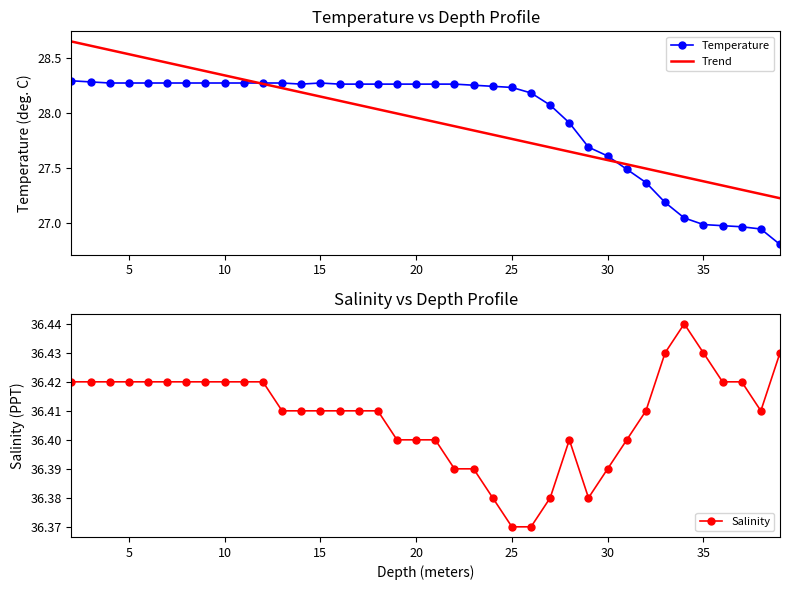

How many intersections are there between Temperature and Trend?

2